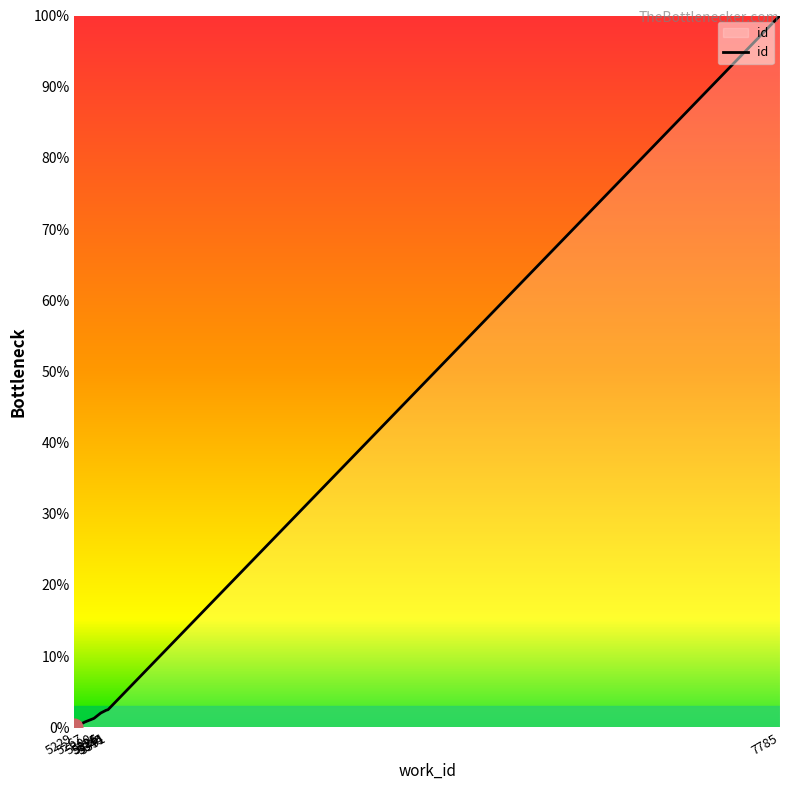

What is the greatest value displayed?

100.0